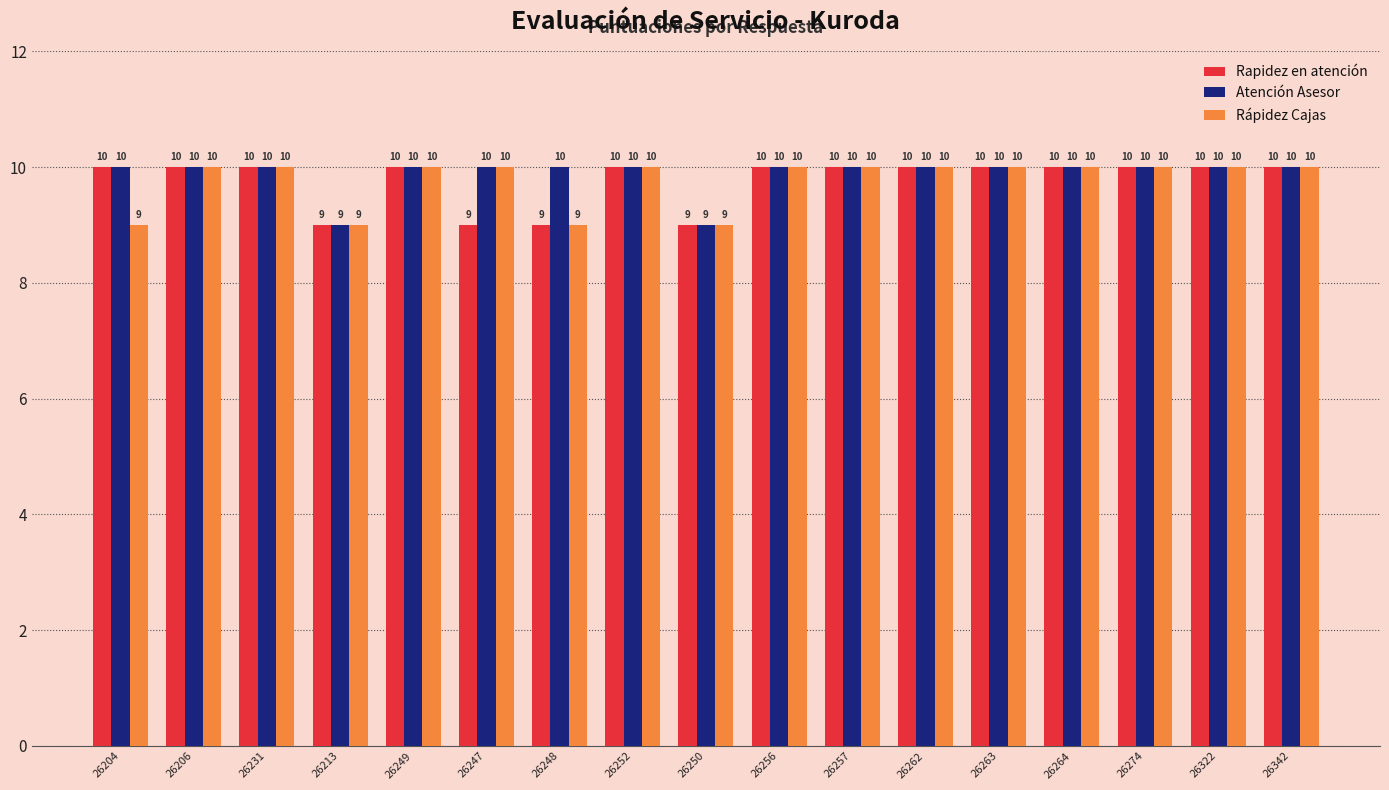

Which series has the largest total across all categories?

Atención Asesor